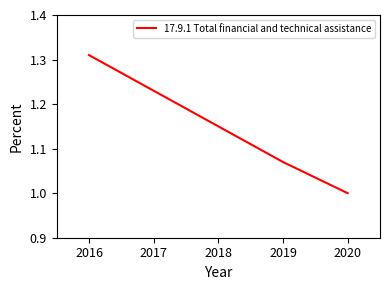

Between 2018 and 2019, which is larger?

2018